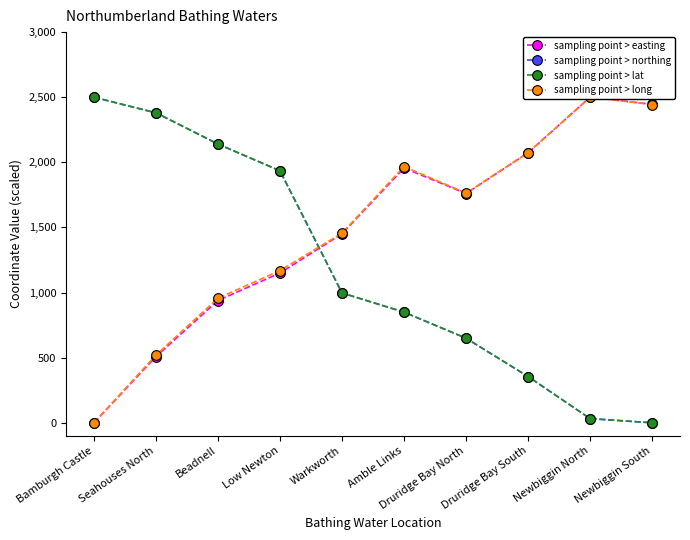

What is the difference between the highest and lowest values at Warkworth?

459.5